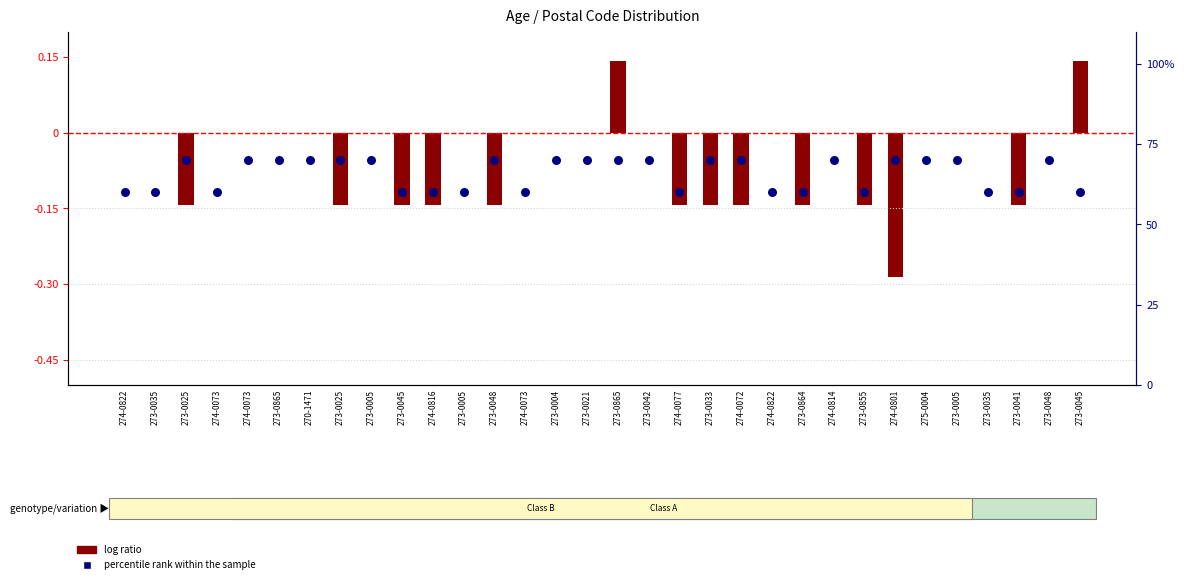

At how many categories does at least one series exceed 0?

32